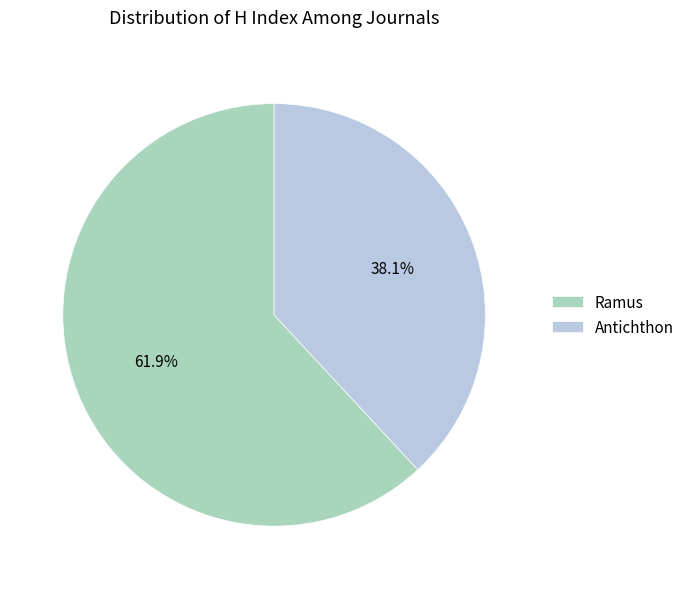

Approximately how many times larger is the value at Antichthon compared to Ramus?

0.6